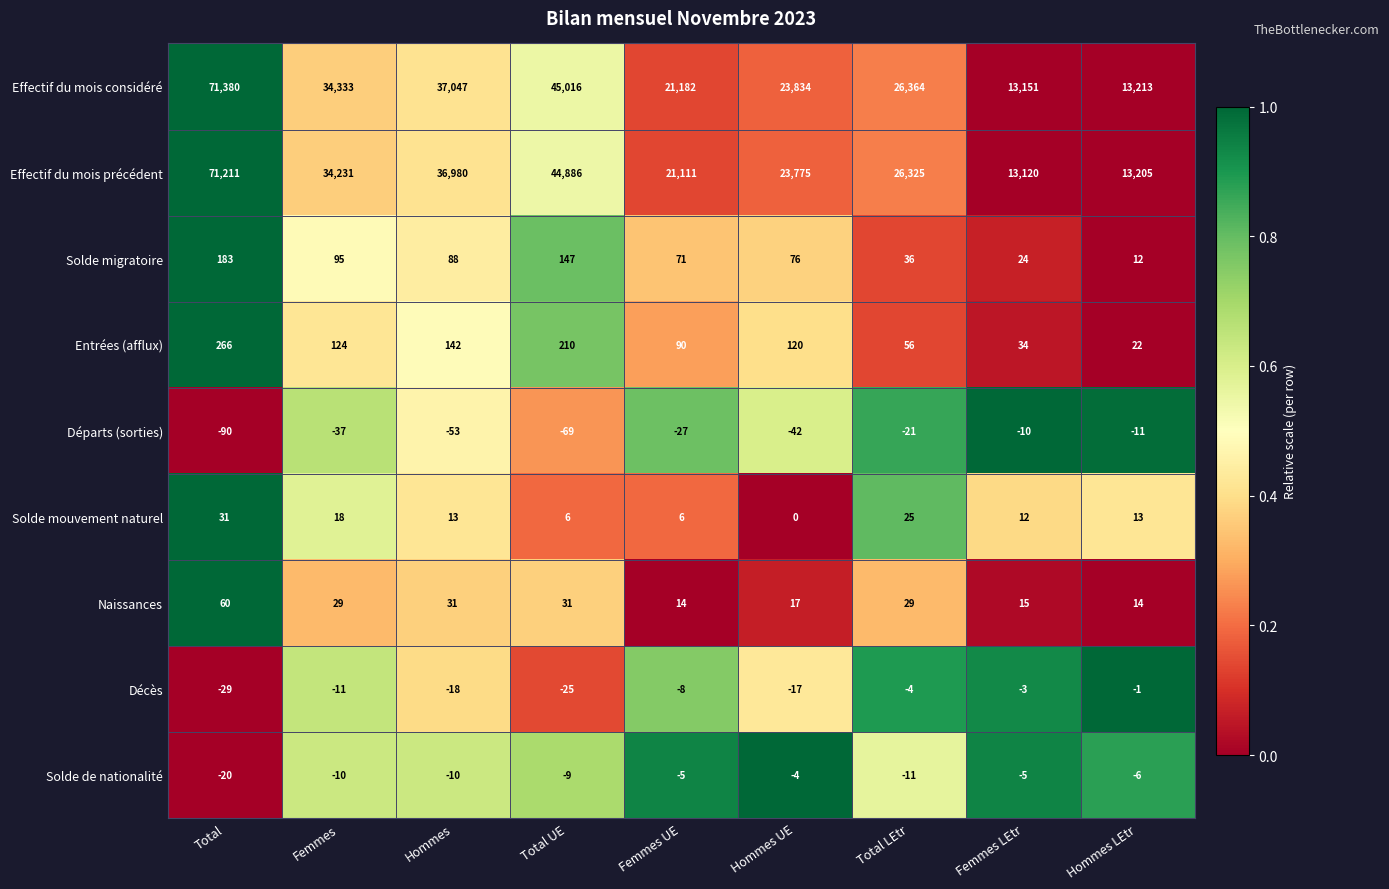

At how many categories does at least one series exceed 0?

9